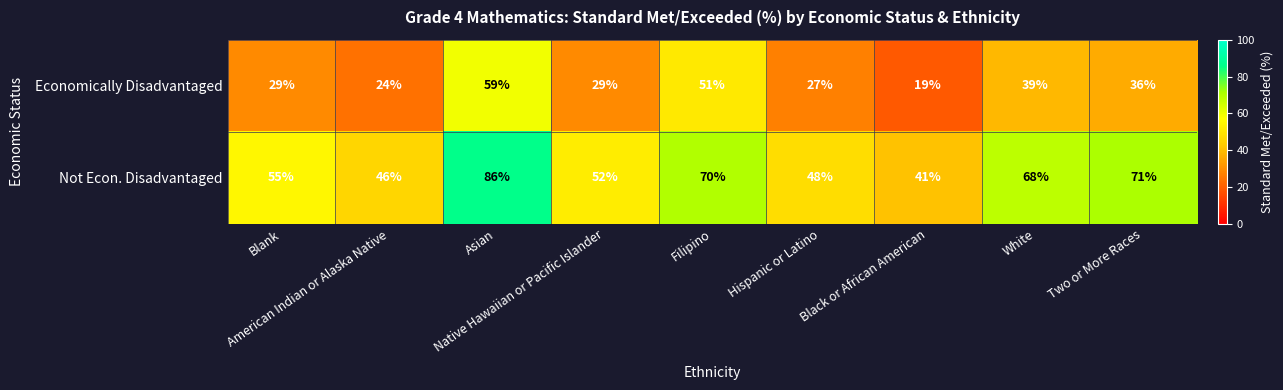

Rank the series by their average value, from lowest to highest.

Economically Disadvantaged, Not Econ. Disadvantaged